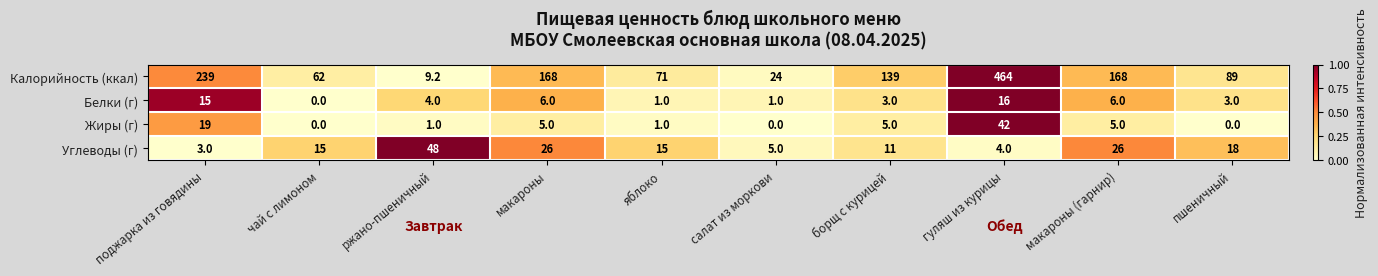

Rank the series at борщ с курицей from lowest to highest value.

Белки (г), Жиры (г), Углеводы (г), Калорийность (ккал)